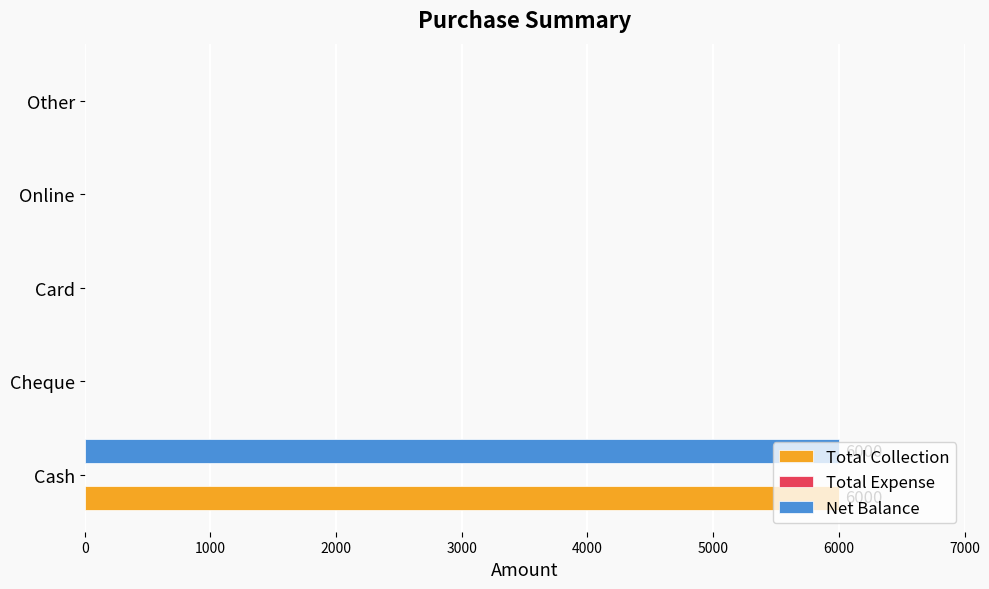

Is the value of Total Collection at Card greater than the value of Net Balance at Cash?

No